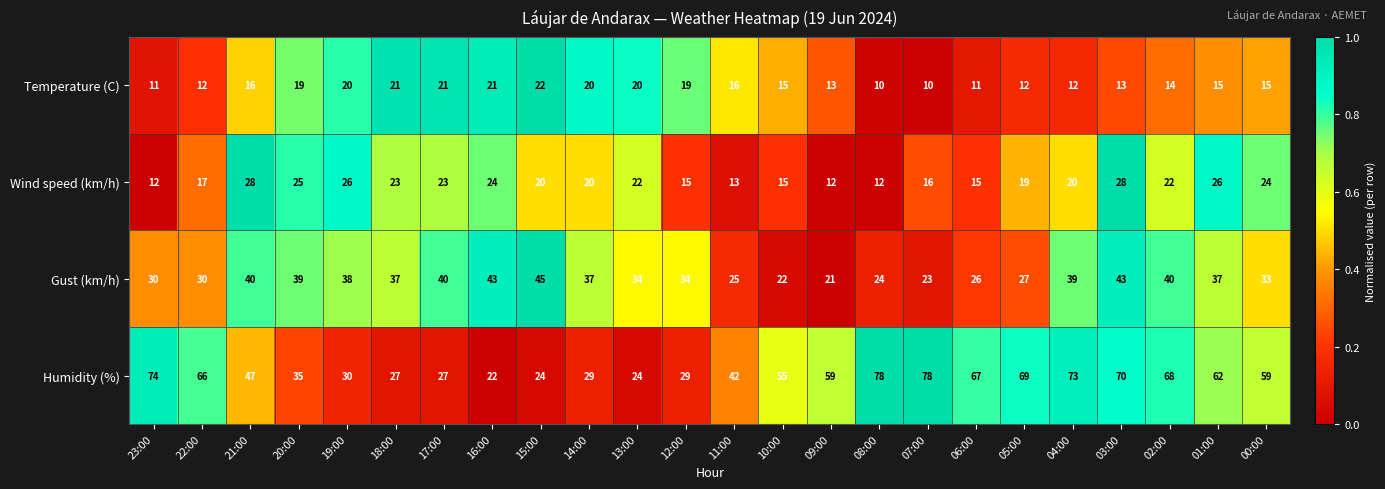

What is the difference between the highest and lowest values at 21:00?

31